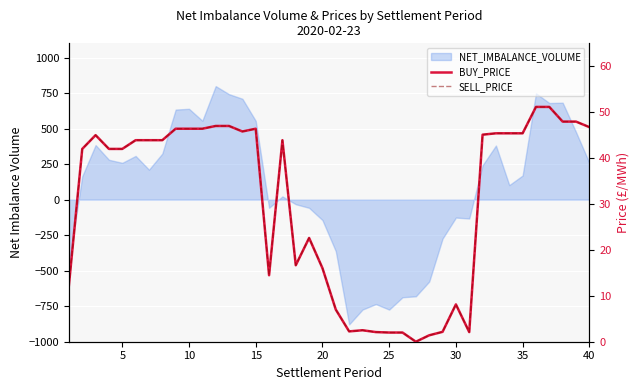

True or false: SELL_PRICE and BUY_PRICE cross at least once.

False